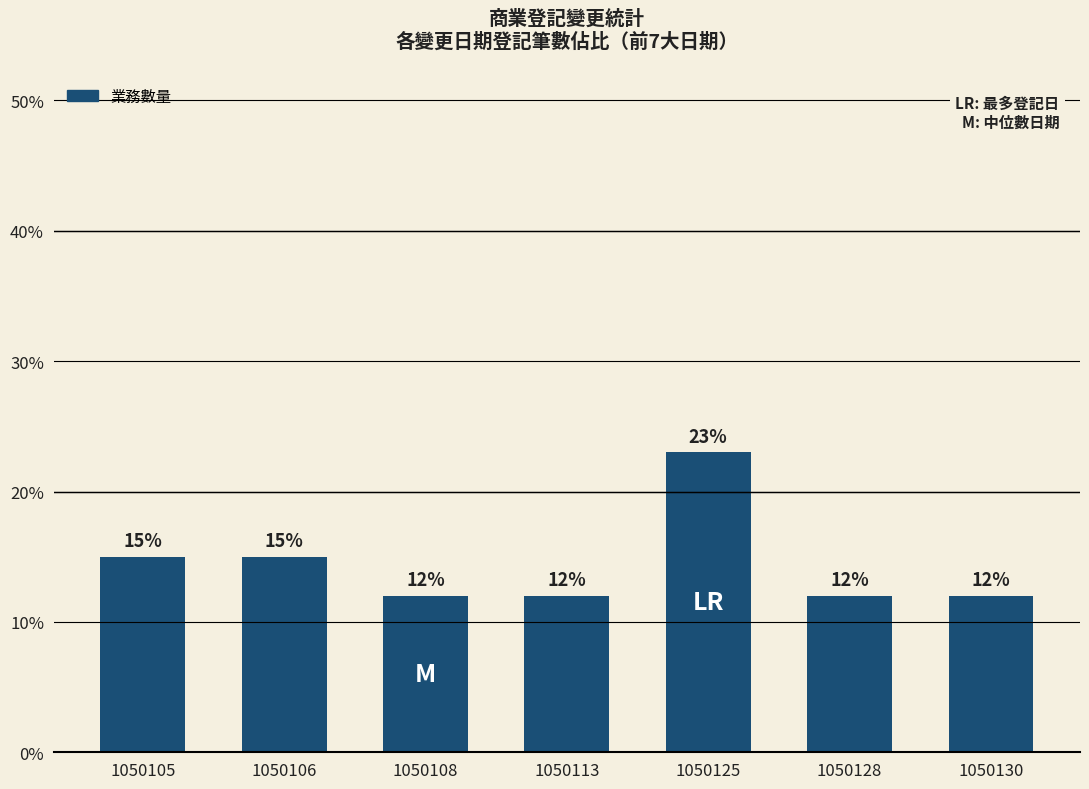

Are the bars horizontal?

No